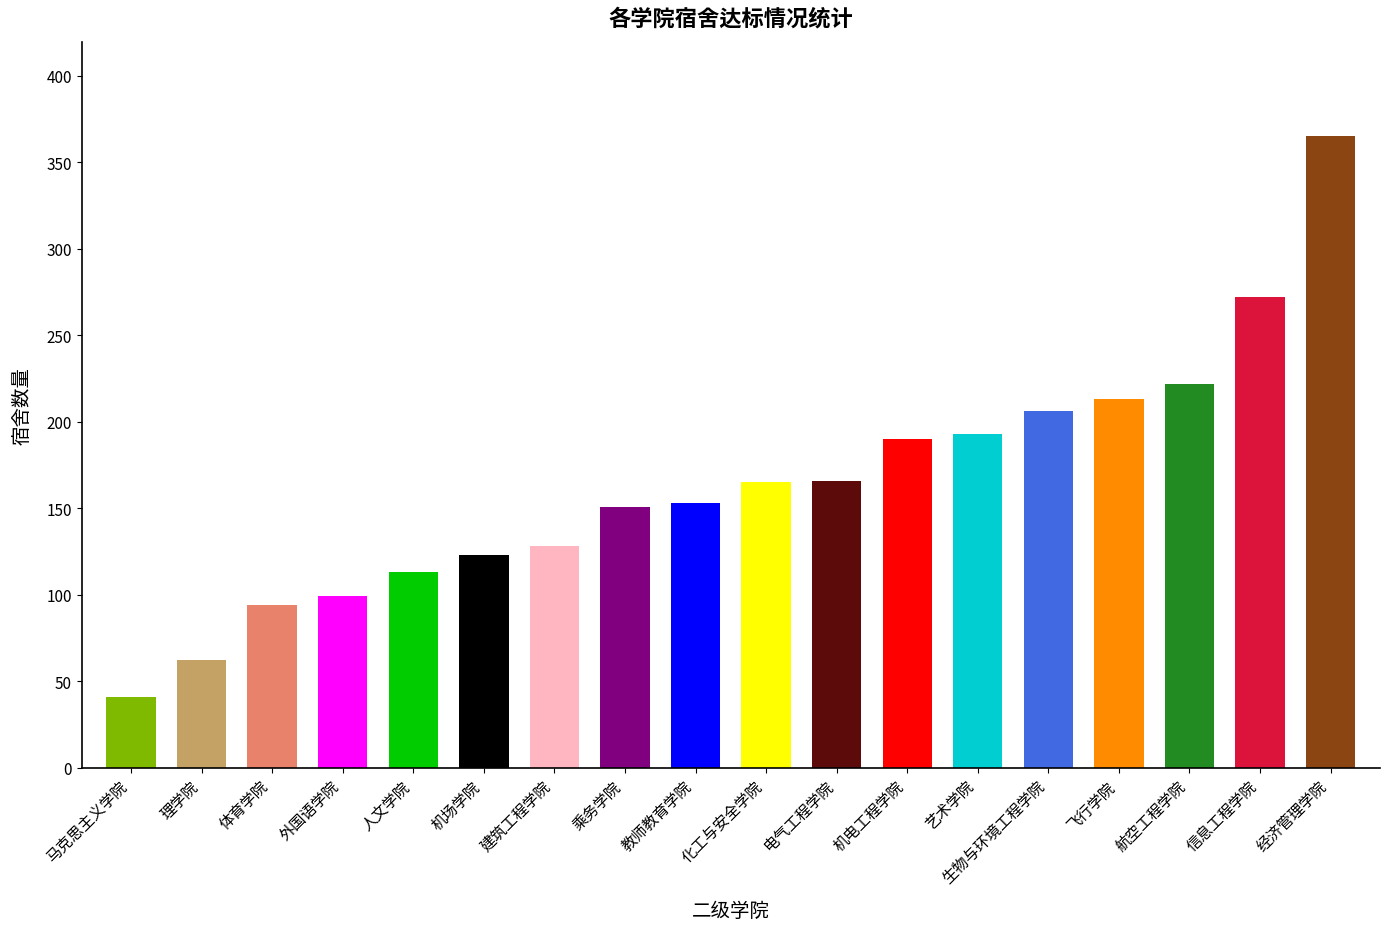

What is the maximum value shown in the chart?

365